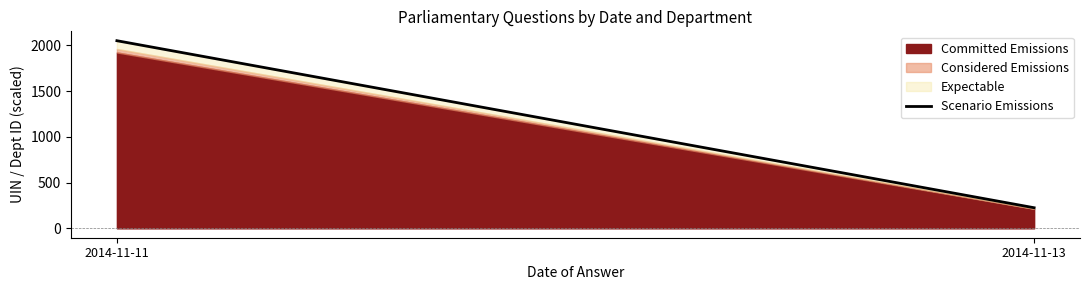

What is the smallest value displayed?

225.3